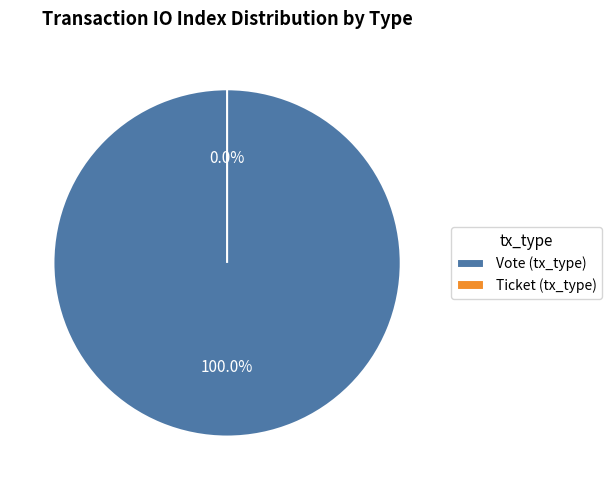

Between Ticket (tx_type) and Vote (tx_type), which is larger?

Vote (tx_type)